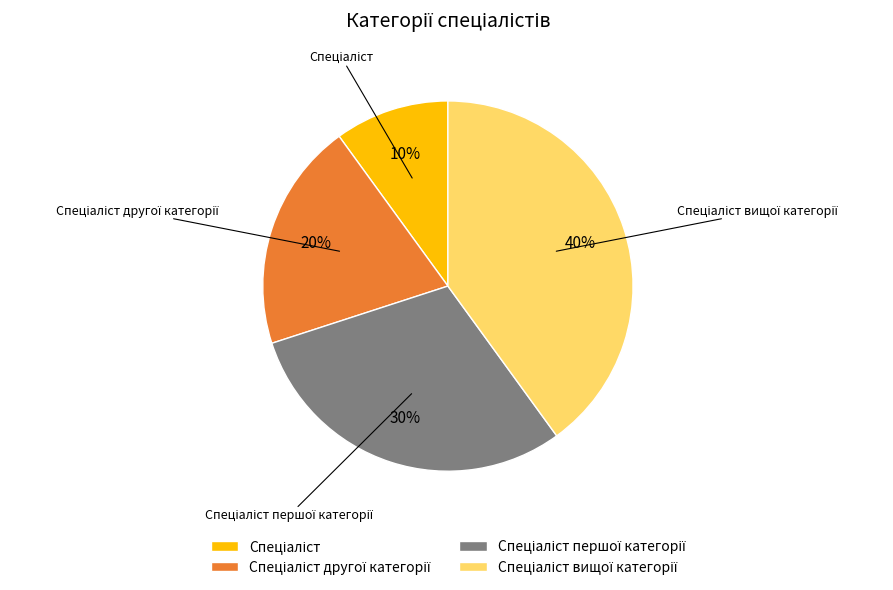

How many slices are in this pie chart?

4